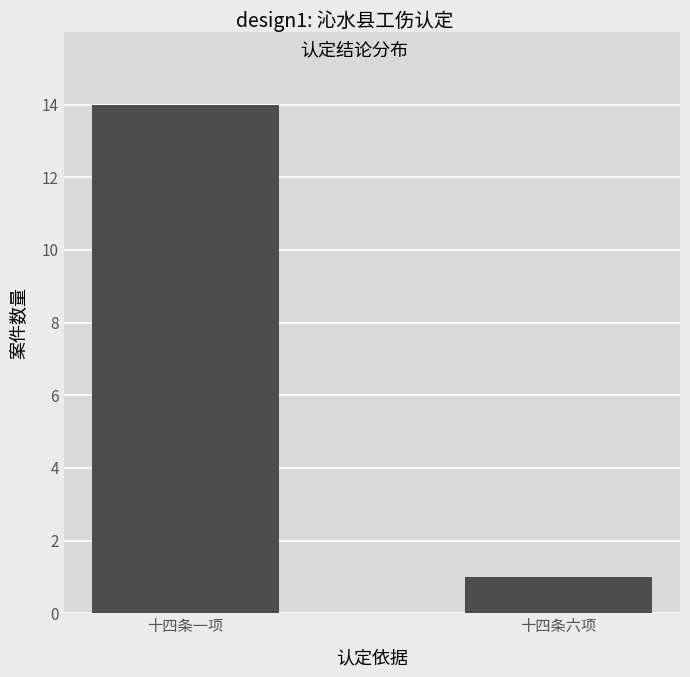

Where is the data nearest to the value 7?

十四条六项